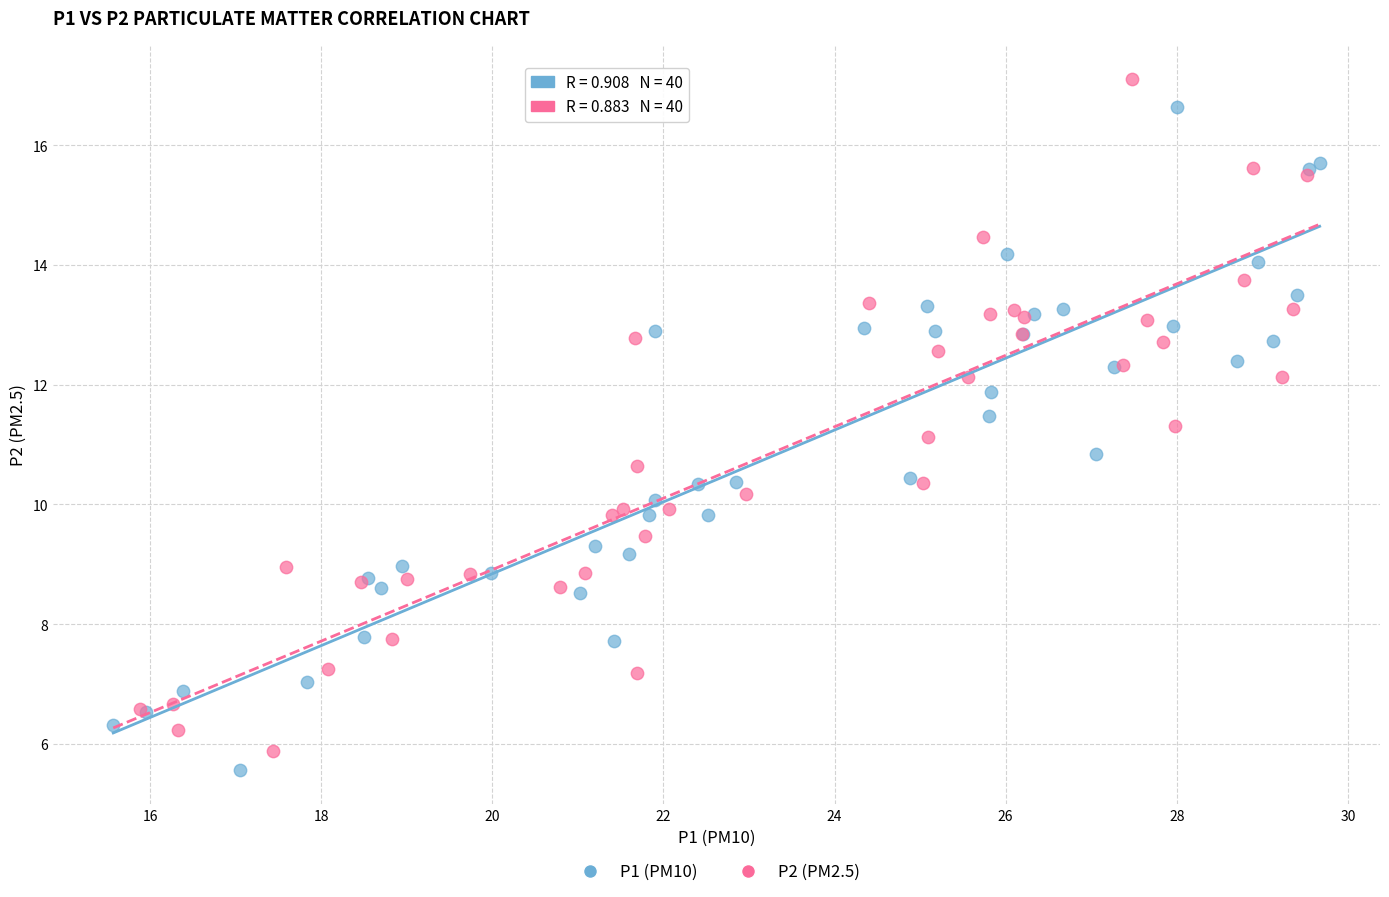

What are all the series names shown in the legend?

P1 (PM10), P2 (PM2.5)